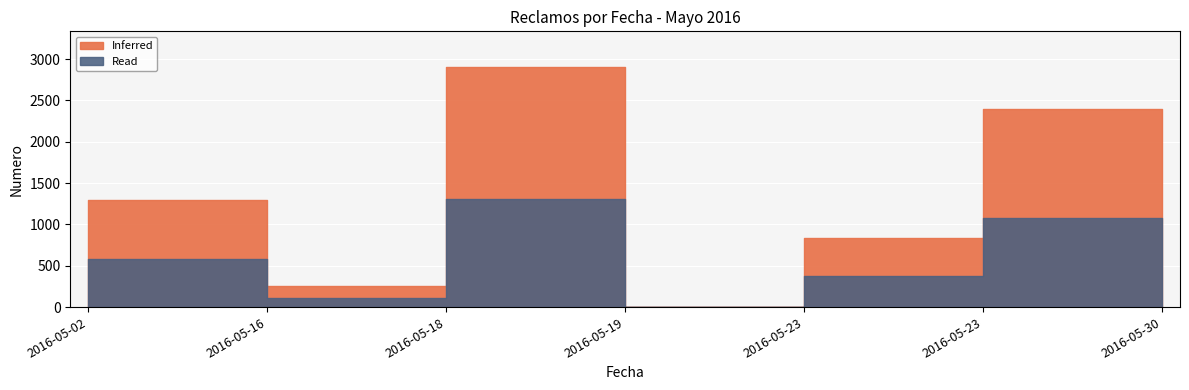

List the labels in order of value, largest first.

2016-05-18, 2016-05-23, 2016-05-30, 2016-05-02, 2016-05-23, 2016-05-16, 2016-05-19